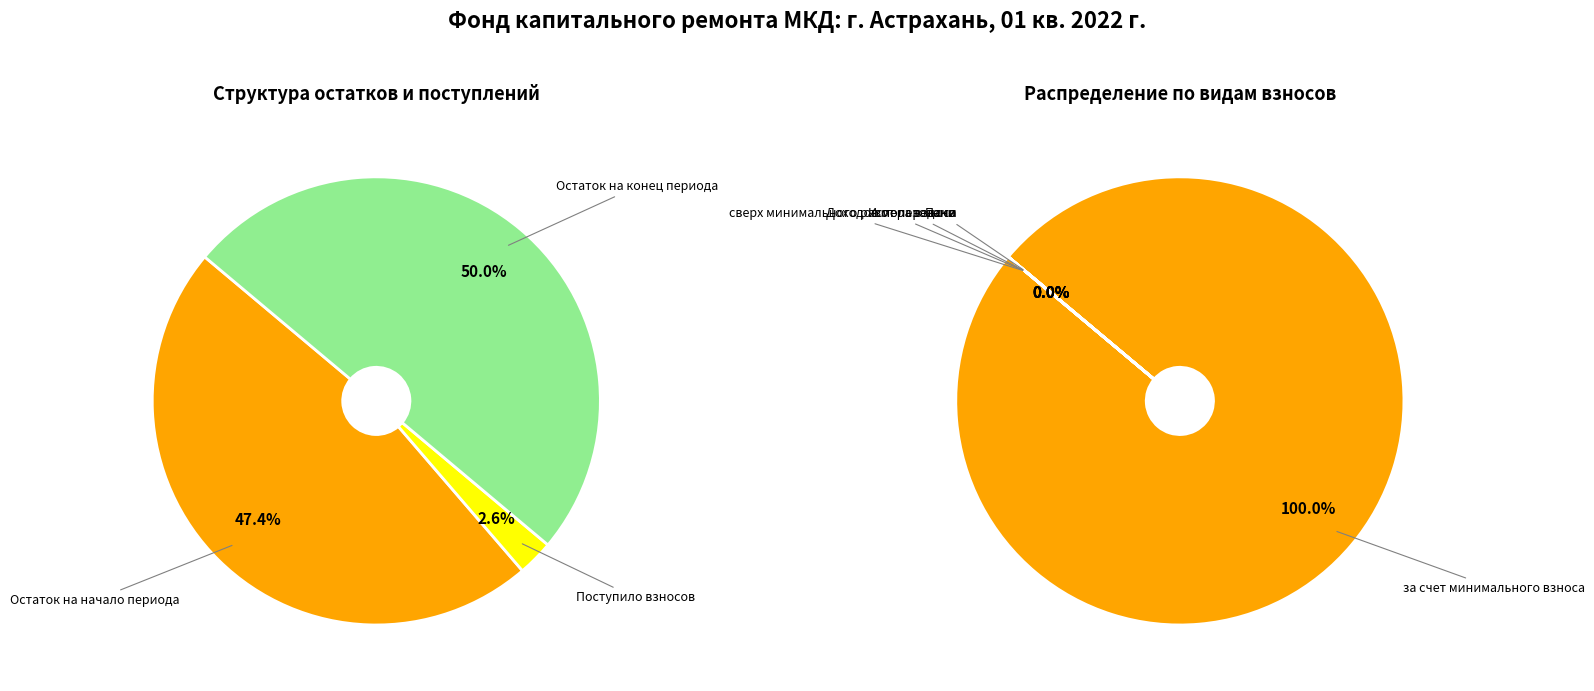

To the nearest percent, what percentage of the pie is поступило взносов?

3%